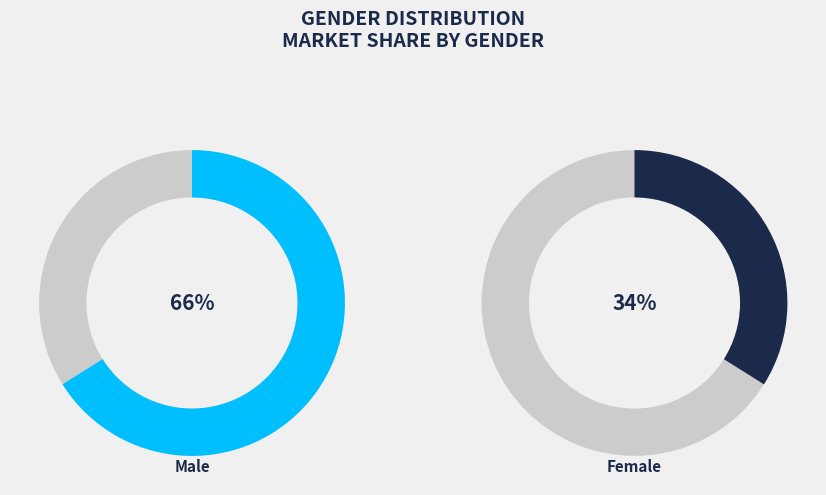

Rank the categories by value from lowest to highest.

w, m